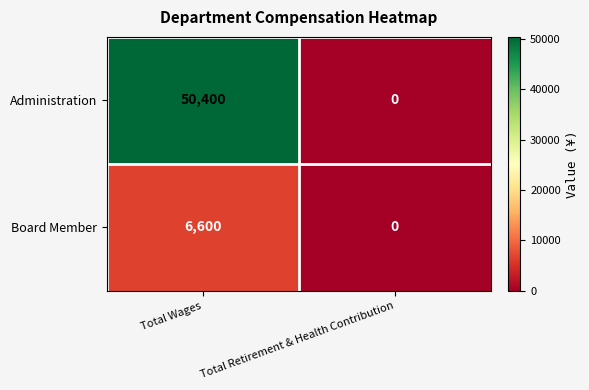

List the series in order of their peak value, highest first.

Administration, Board Member